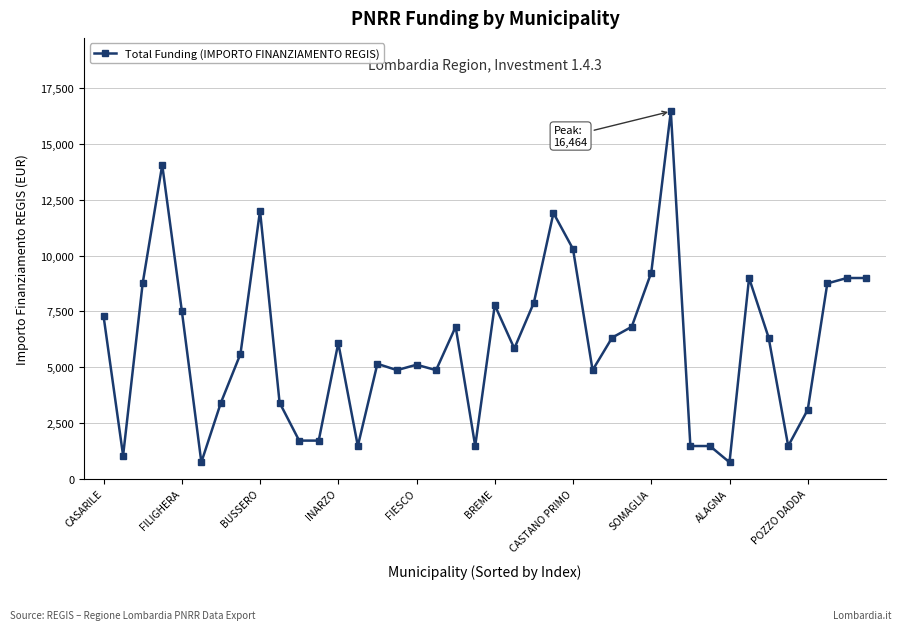

What is the minimum value shown in the chart?

729